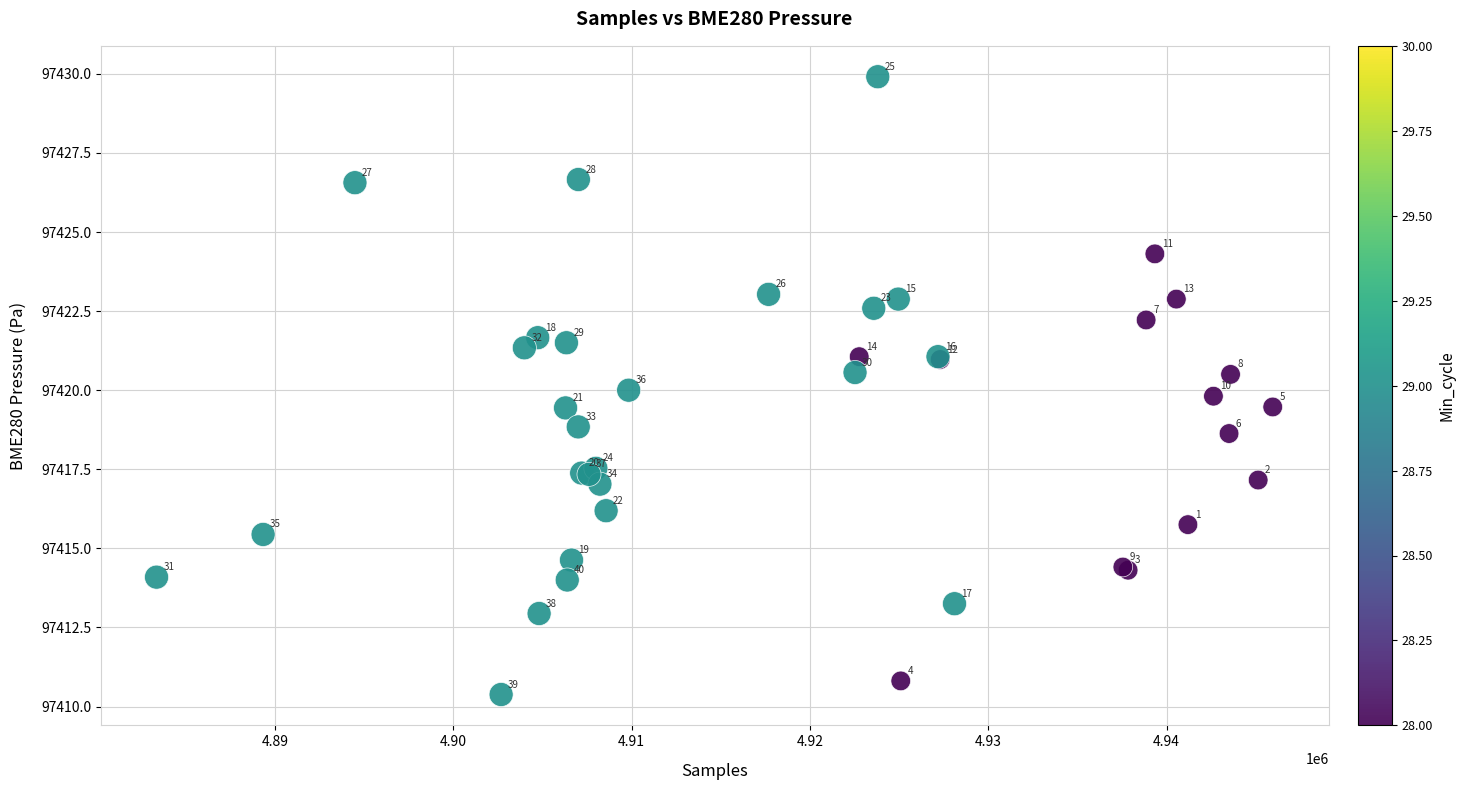

What Y value in the scatter plot is closest to 97420?

97420.0